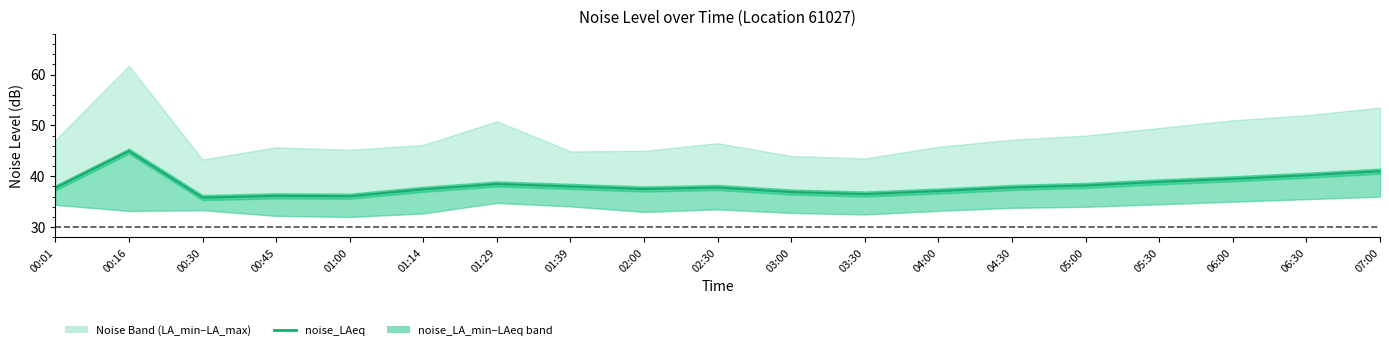

What is the value of the 8th point from the left?

38.0